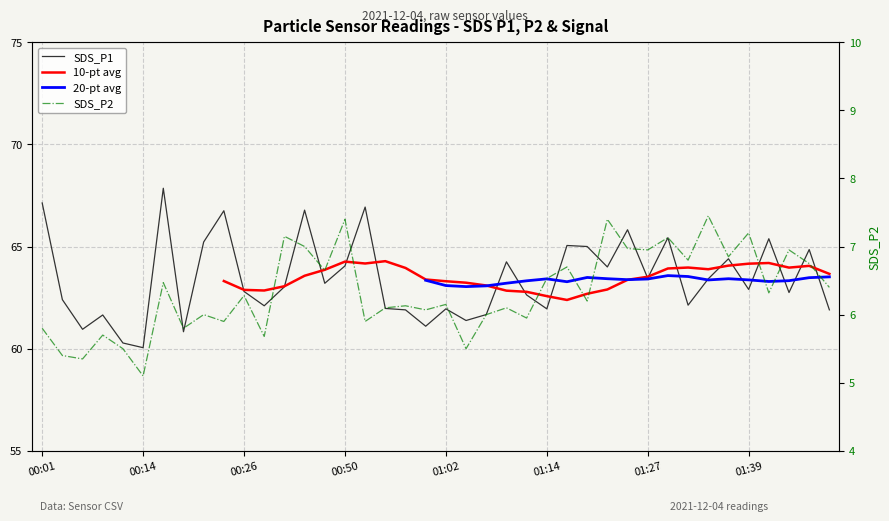

Rank the series at 31 from highest to lowest value.

SDS_P1, 10-pt avg, 20-pt avg, SDS_P2